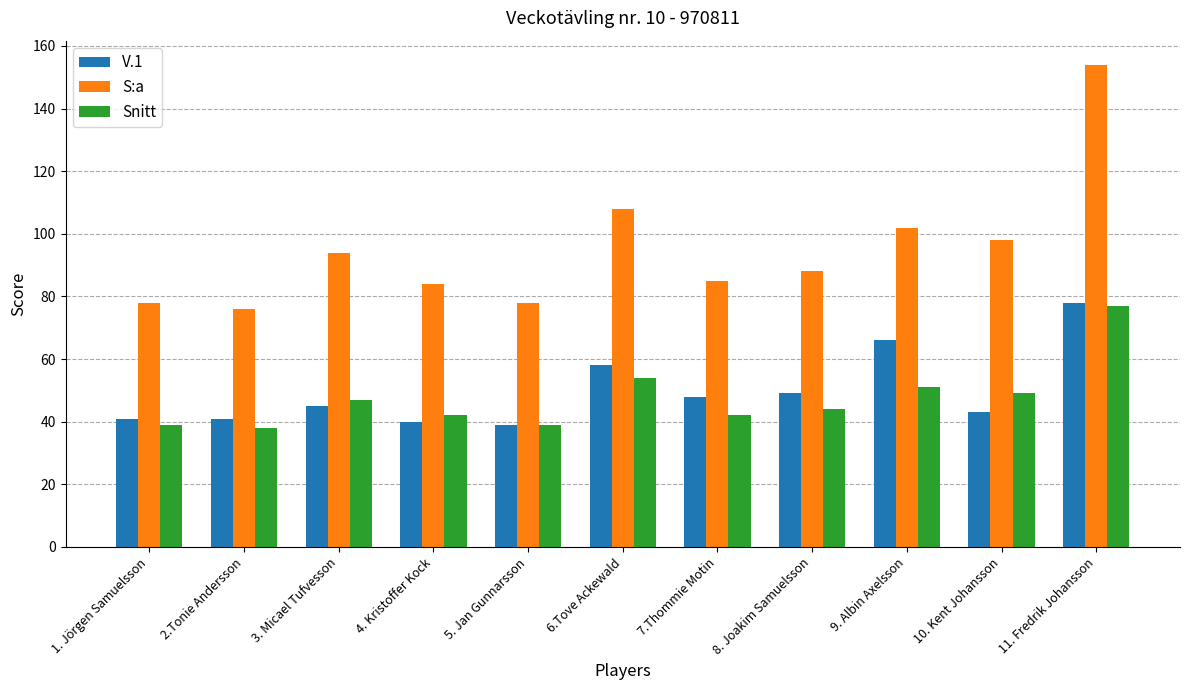

Where is S:a nearest to the value 115?

6.Tove Ackewald